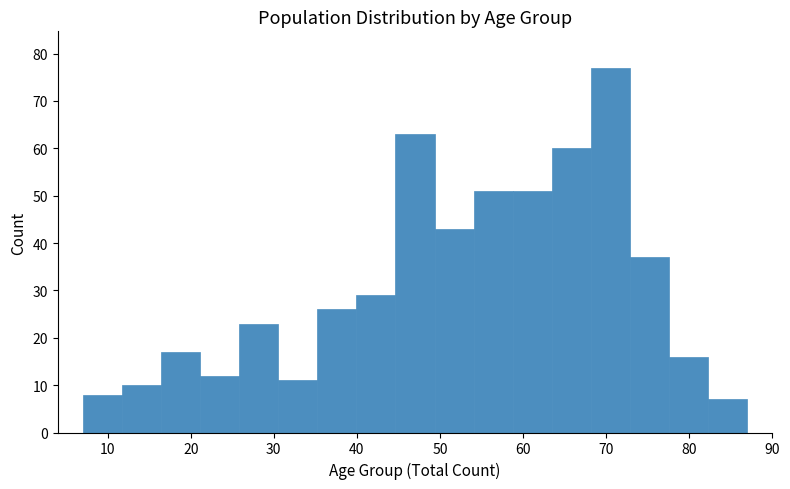

What is the height of the bar covering 73 to 78 on the x-axis? Neither the bar edges nor the heights are printed on the chart, so give them approximately, as read against the axes.

37